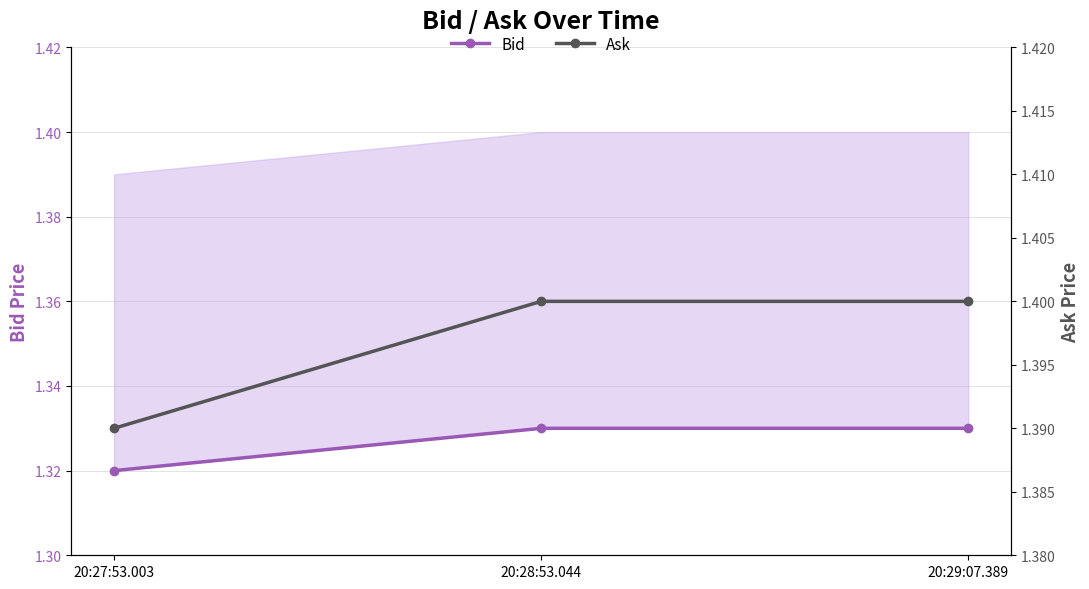

Rank the series by their maximum value, from highest to lowest.

Ask, Bid